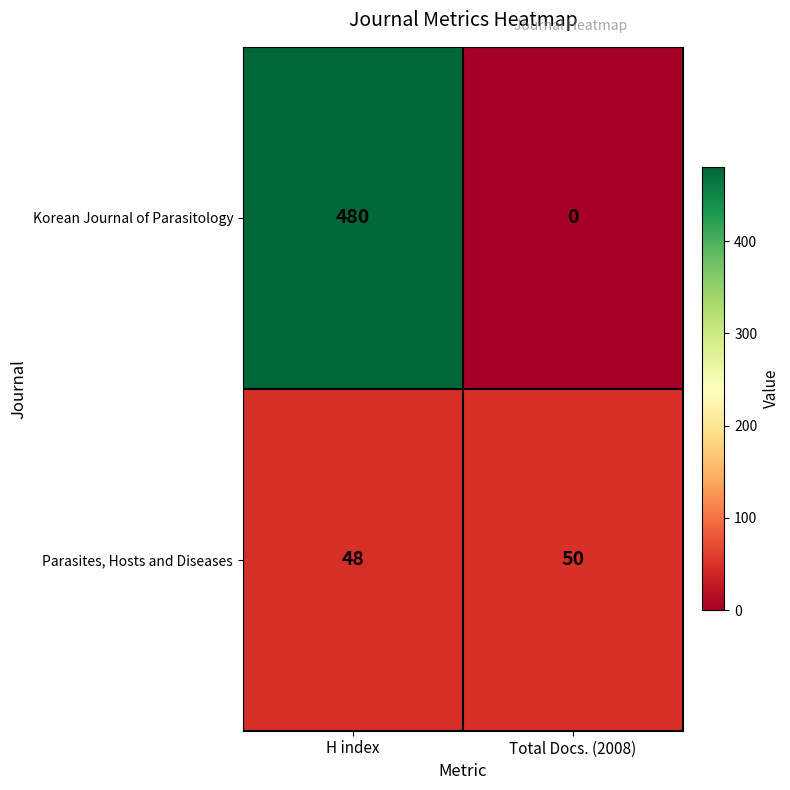

What is the difference between the highest and lowest values at Total Docs. (2008)?

50